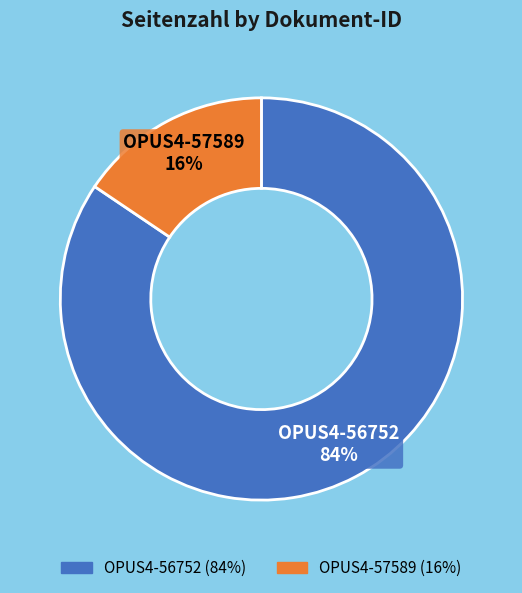

Is the sum of OPUS4-56752 and OPUS4-57589 greater than half?

Yes